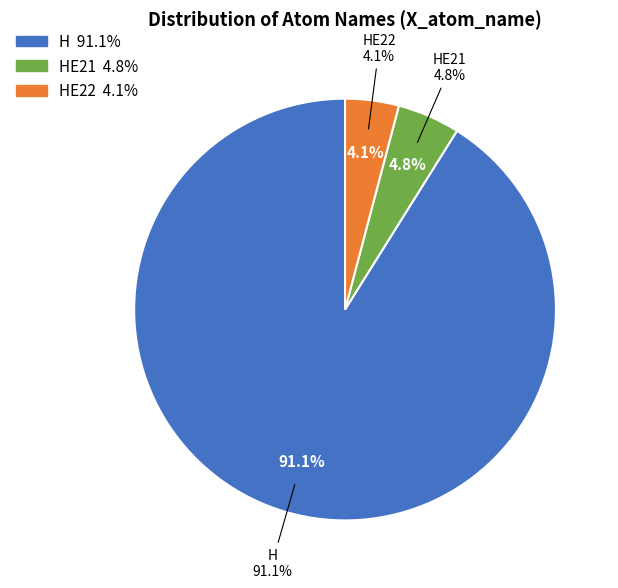

Rank the categories by value from highest to lowest.

H, HE21, HE22